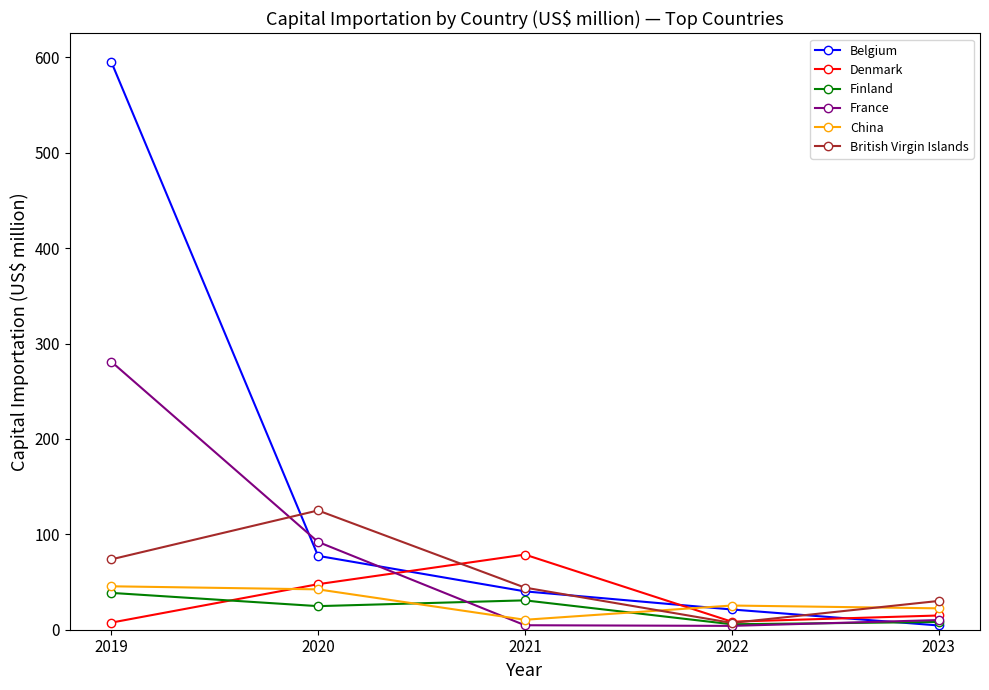

True or false: China has more than 2 interior local peaks.

False